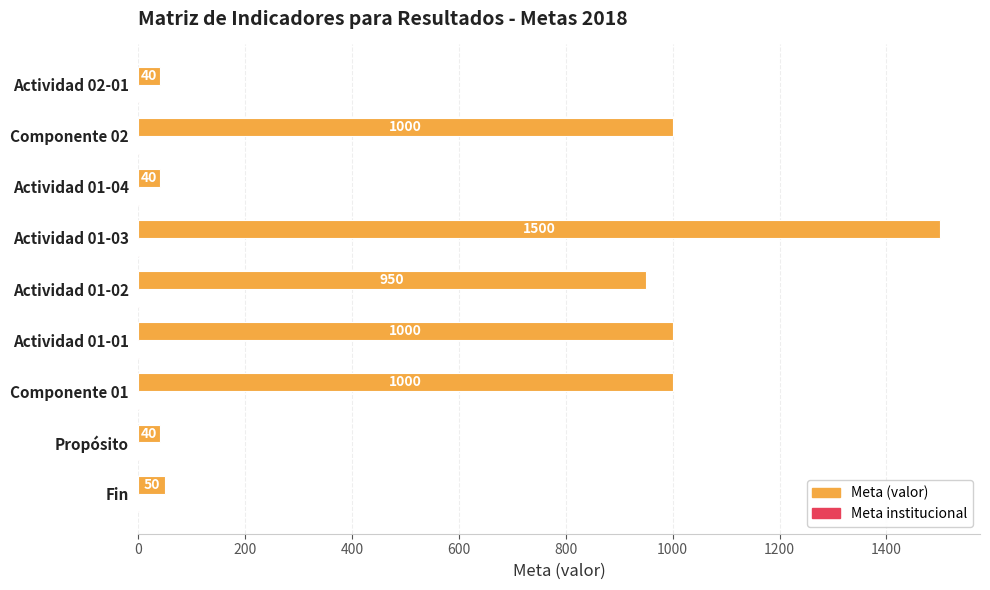

Count the number of data series in this chart.

2